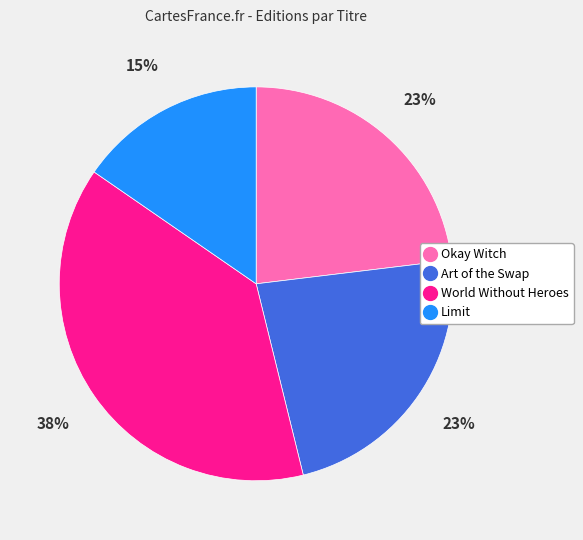

Is there a majority slice in this chart?

No